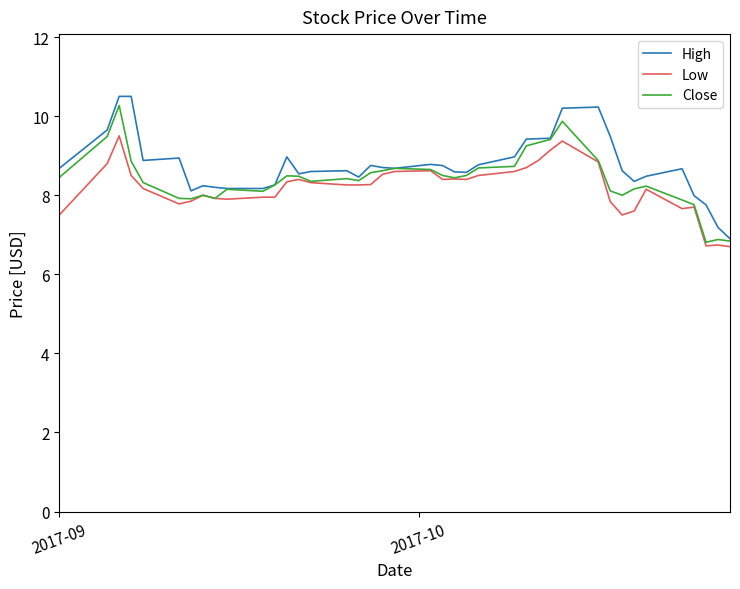

What is the maximum value shown in the chart?

10.5